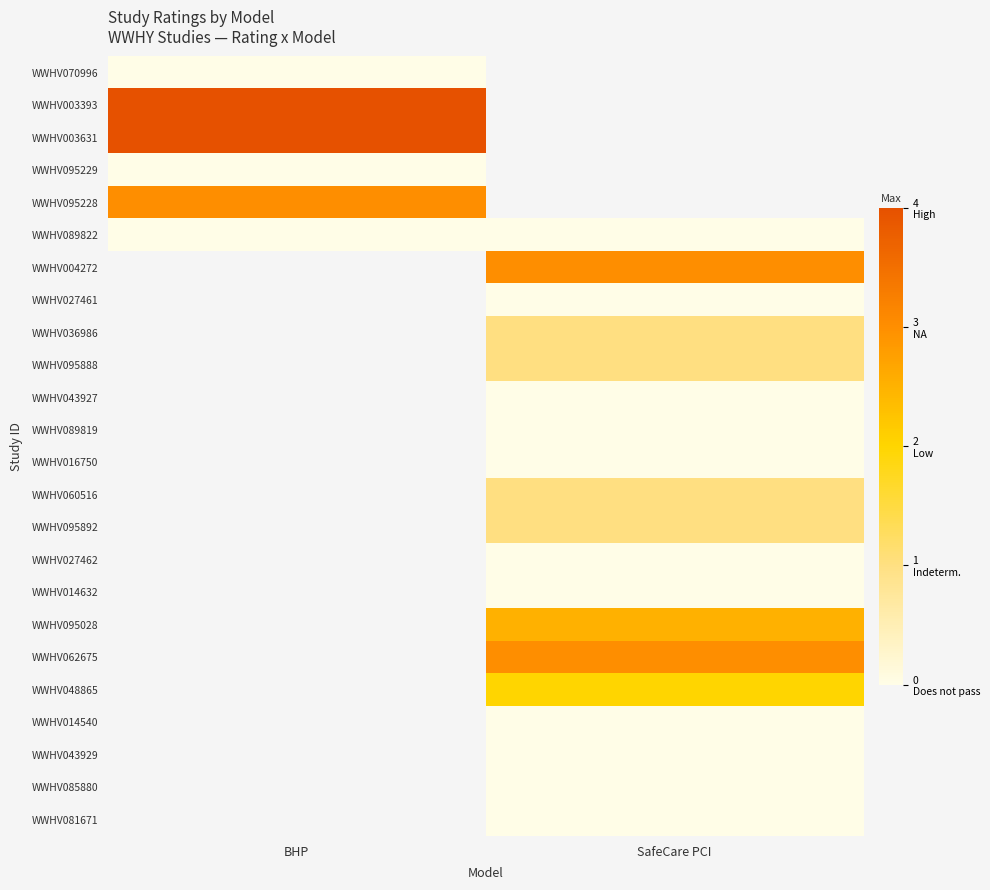

How many positive values does the WWHV095028 series have?

1